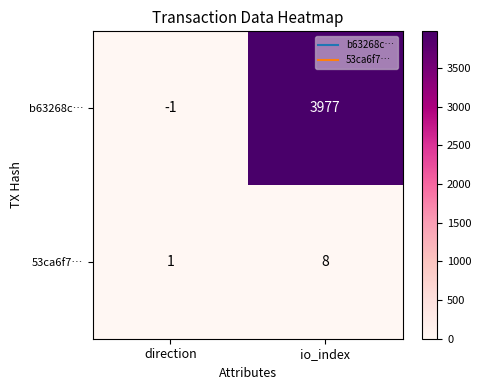

What is the sum of all b63268c… values?

3976